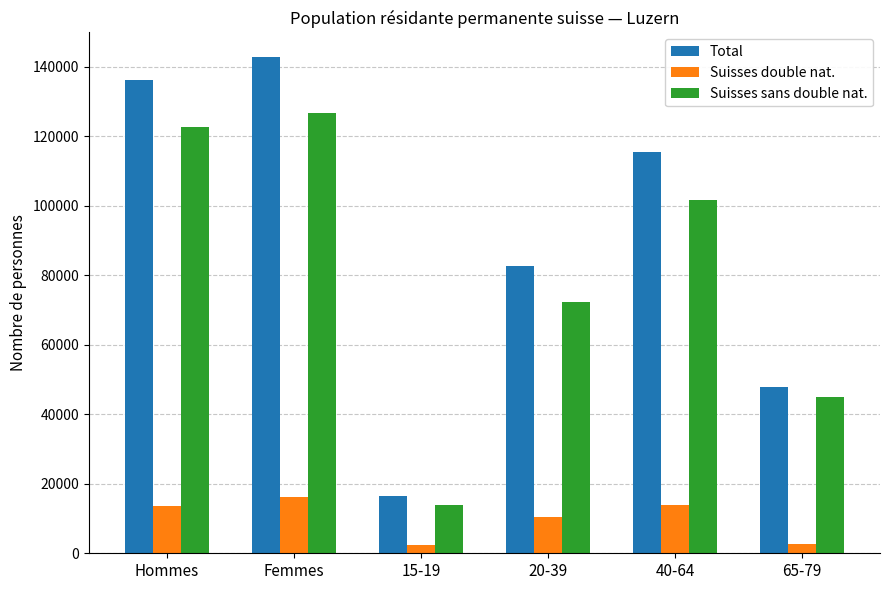

What is the greatest value displayed?

142689.0